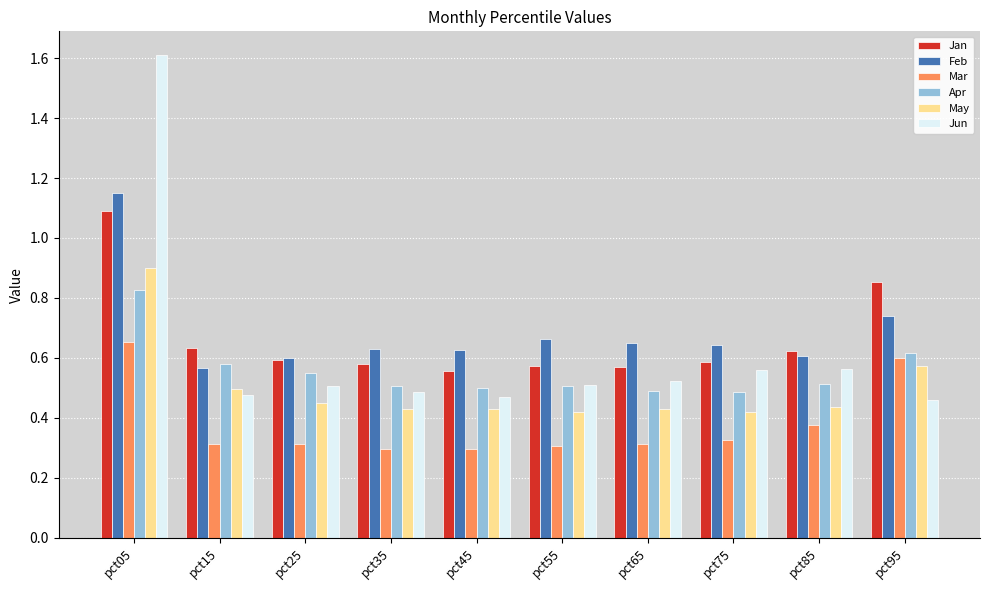

How many bars are there in each group?

6